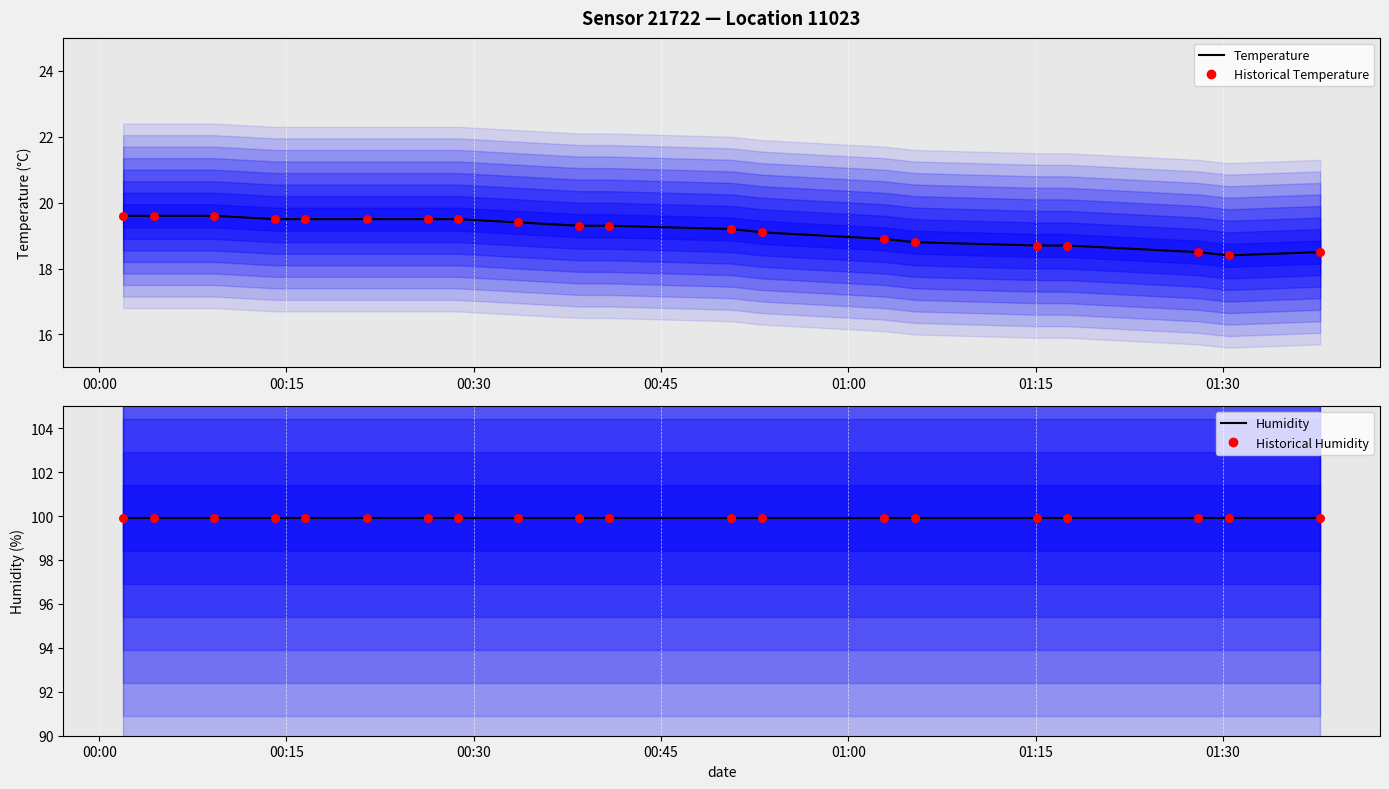

Which series reaches the maximum Y coordinate?

Humidity